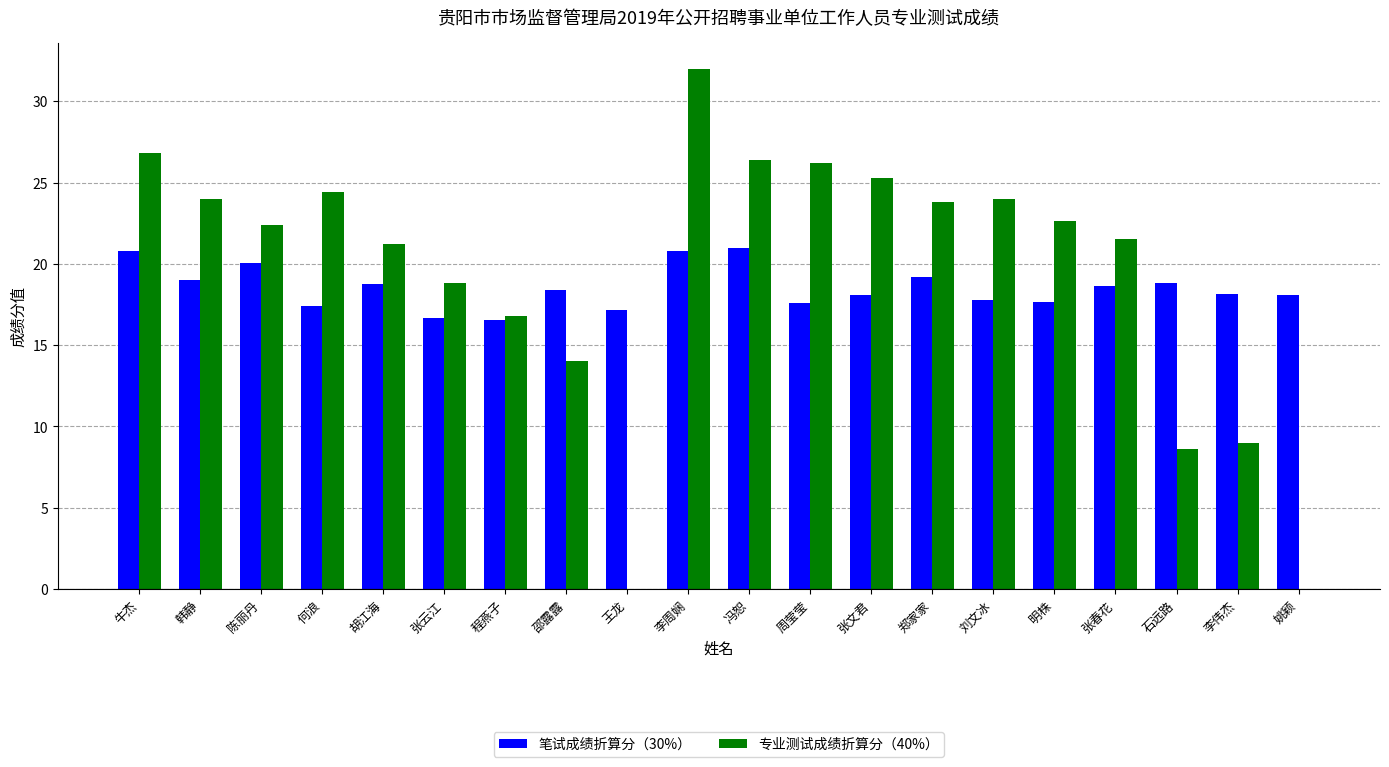

Is it true that 专业测试成绩折算分（40%） equals 8.6 at 石远路?

True